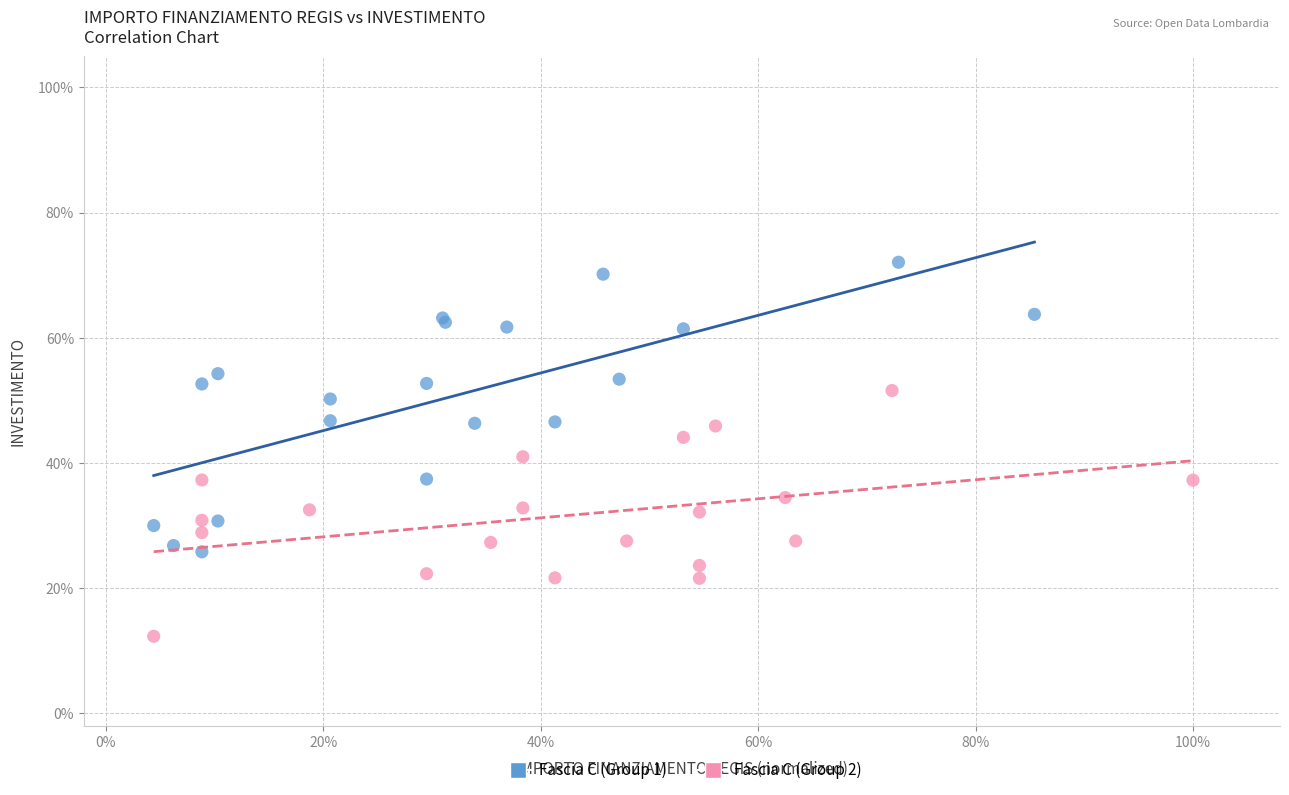

Which series contains the highest Y value?

Fascia C (Group 1)